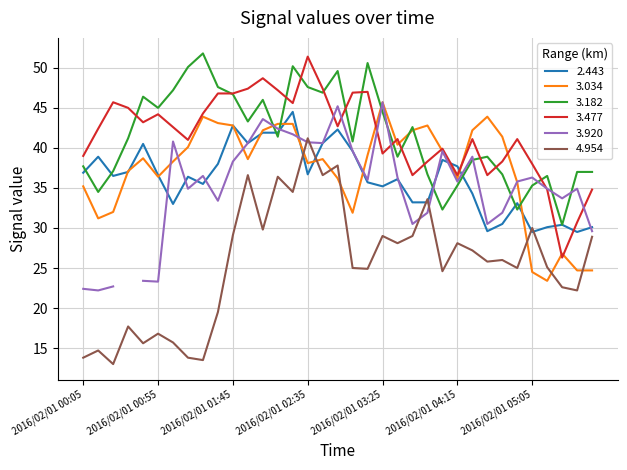

Is this an area chart (filled region under the line)?

No